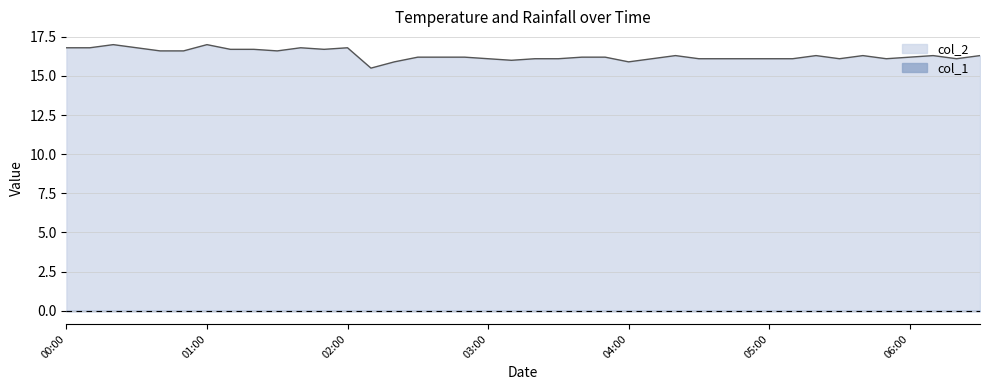

What is the average value?

16.3